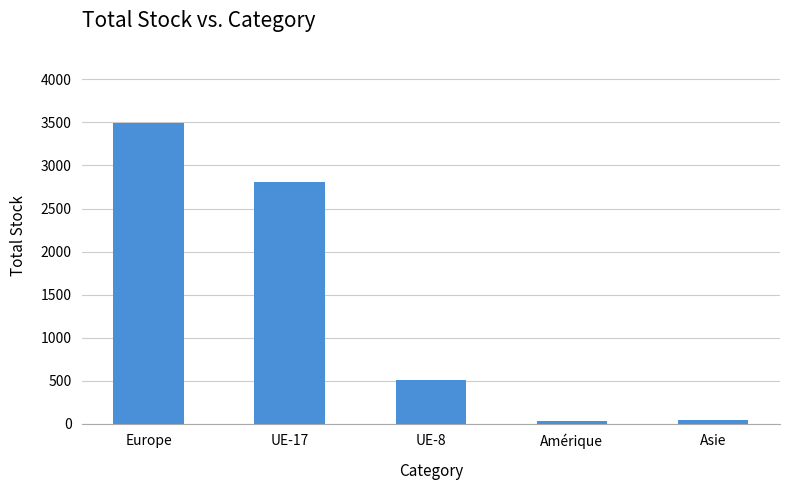

What is the sum of all values?

6876